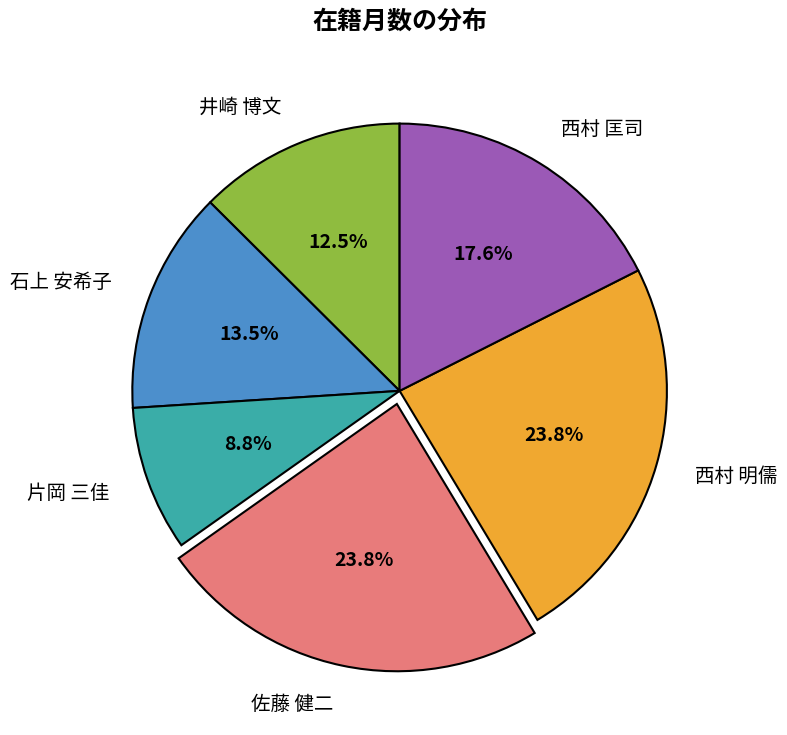

Which slice is the smallest?

片岡 三佳